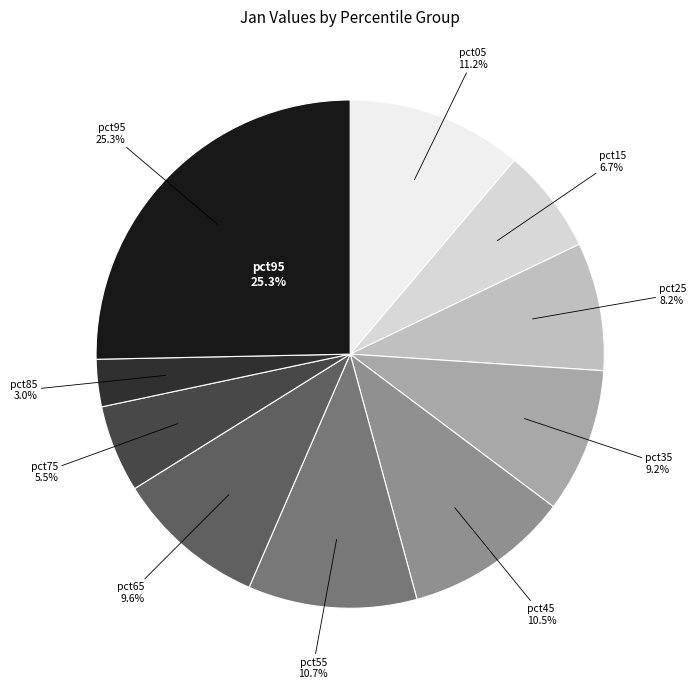

To the nearest percent, what is the difference between the pct65 and pct85 slice percentages?

7%